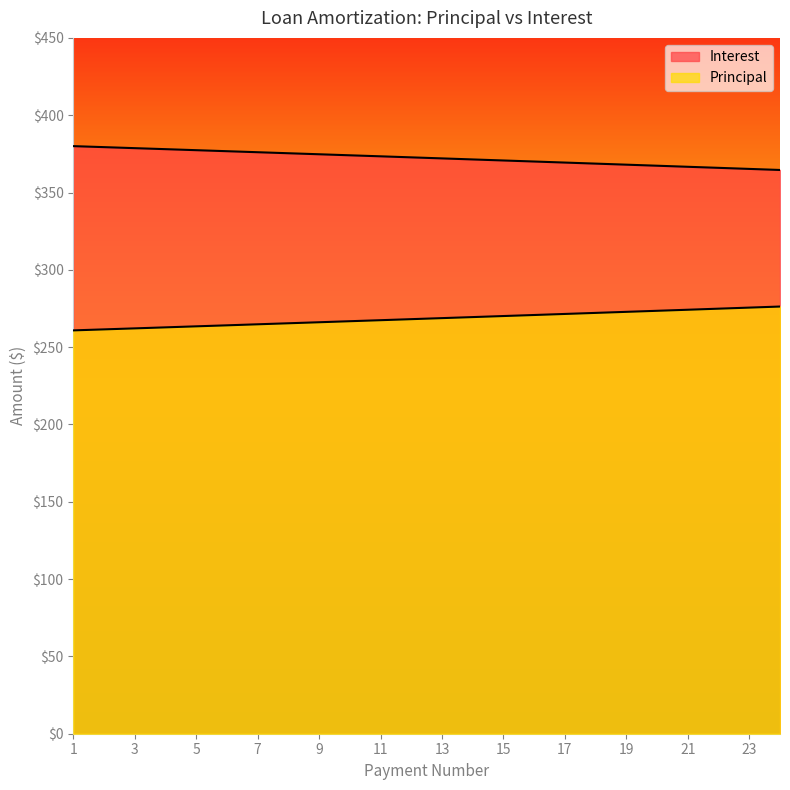

What is the sum of the Interest values at 9 and 14?

746.1